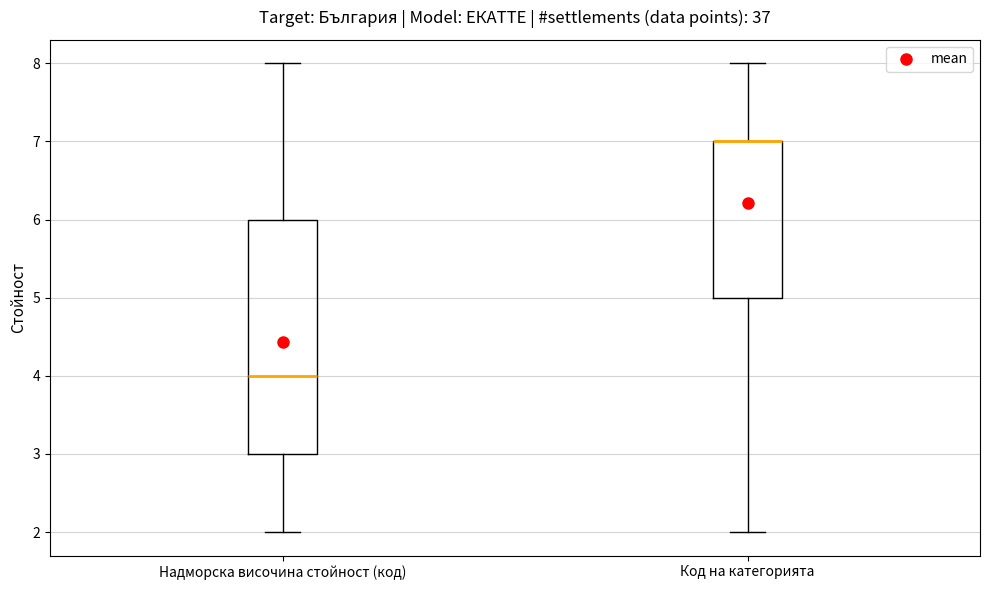

Reading left to right, read every box against the y-axis: the position of its median line, the range the box covers, and the ends of its whiskers. The values are not printed on the chart, so give them approximately, as read against the axis.

Надморска височина стойност (код): median 4, box 3 to 6, whiskers 2 to 8
Код на категорията: median 7 (drawn on the box's upper edge), box 5 to 7, whiskers 2 to 8